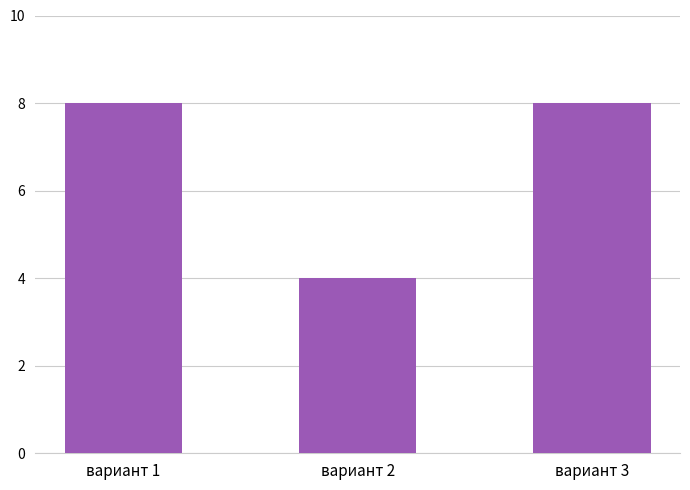

What is the value of the 3rd bar from the left?

8